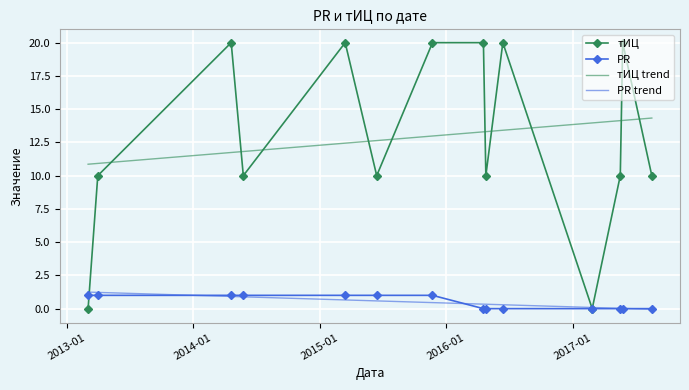

Which series has the widest spread of values?

тИЦ